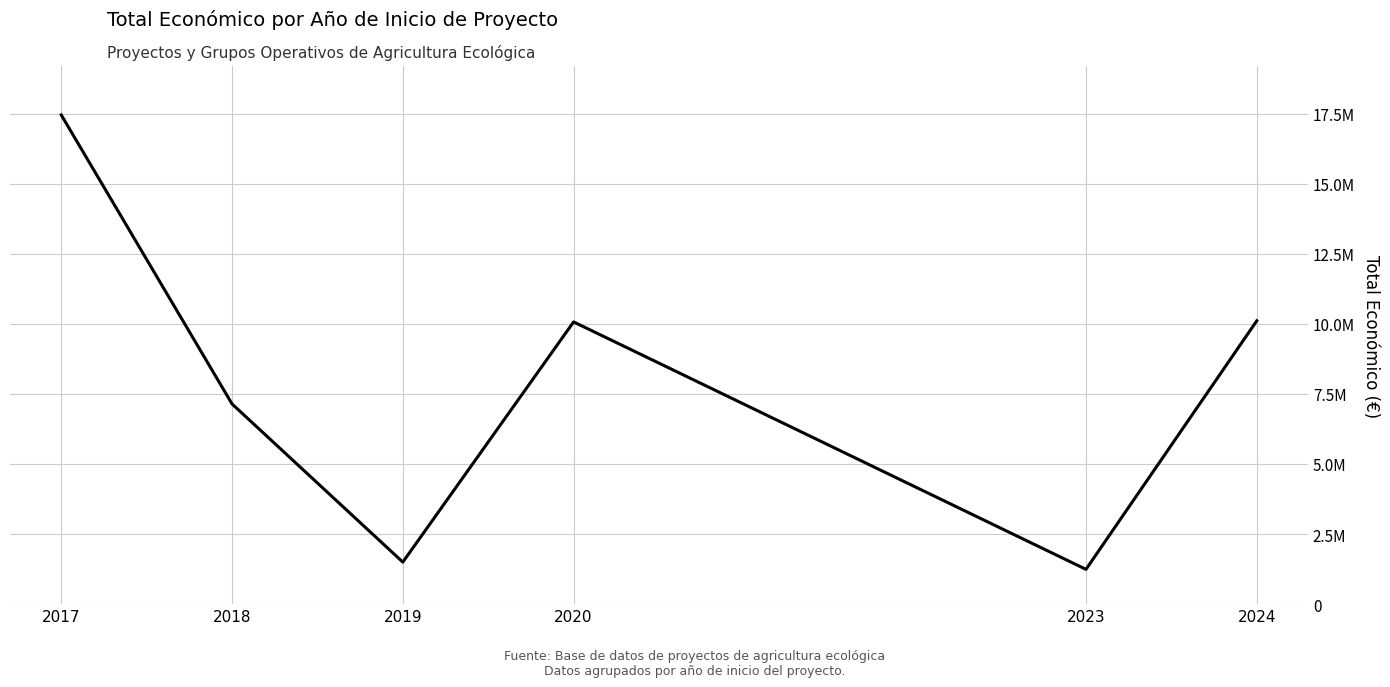

The chart shows a value of 10068907 at 2020. True or false?

True